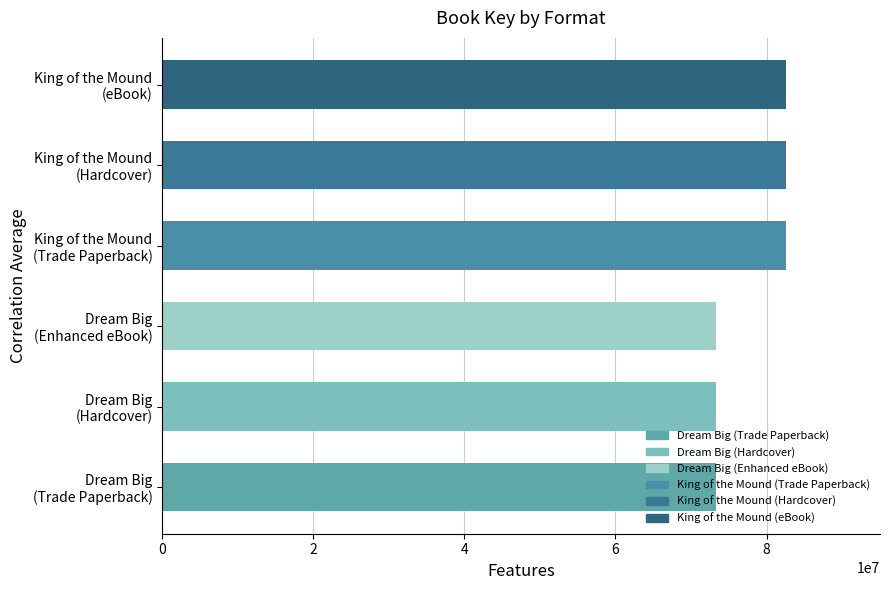

What is the difference between the maximum and second lowest values?

9320024